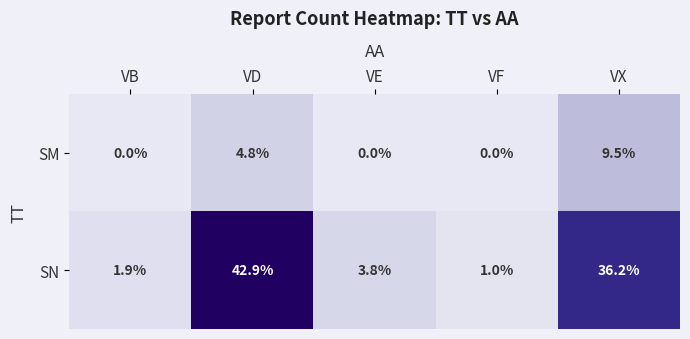

Reading left to right, list all the values displayed in this chart.

SM: VB=0.0	VD=4.8	VE=0.0	VF=0.0	VX=9.5
SN: VB=1.9	VD=42.9	VE=3.8	VF=1.0	VX=36.2